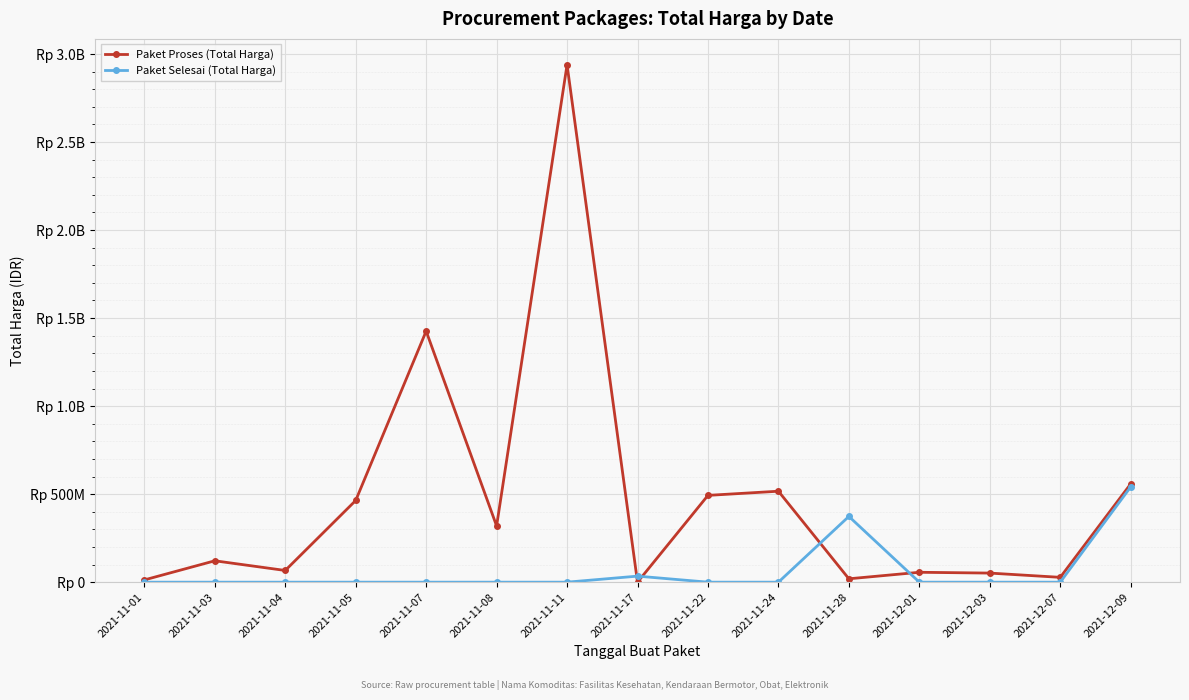

Which series has the widest spread of values?

Paket Proses (Total Harga)